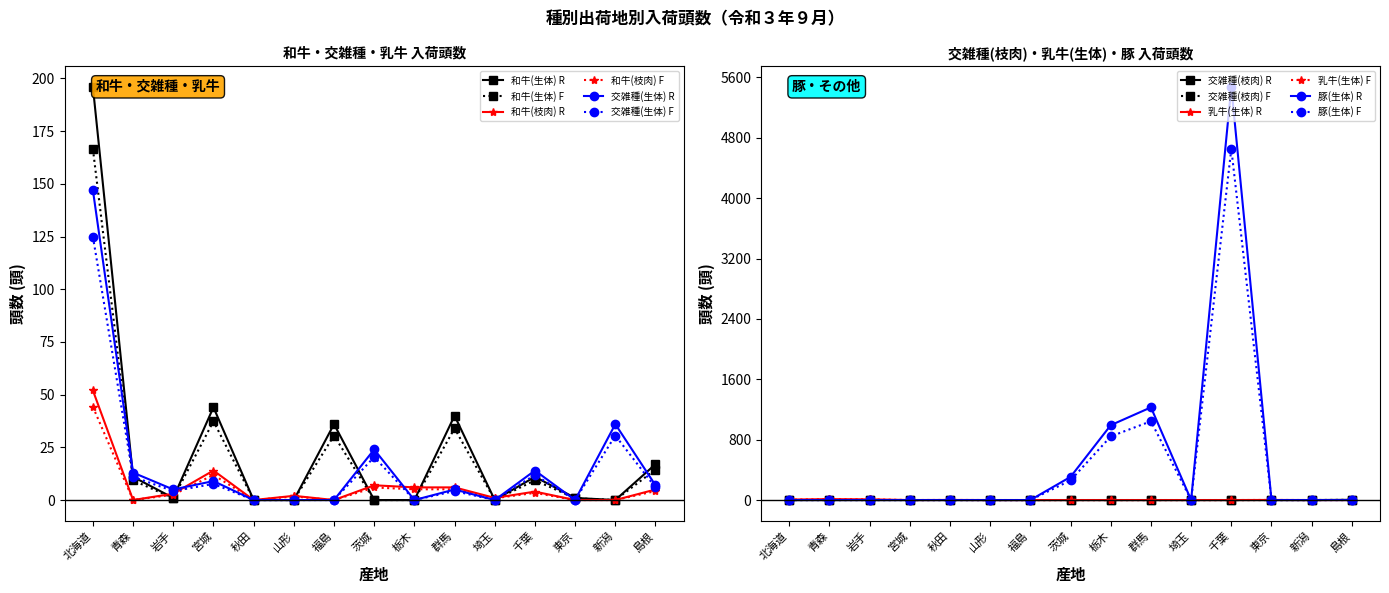

What is the highest value of the 和牛(枝肉) R series?

52.0